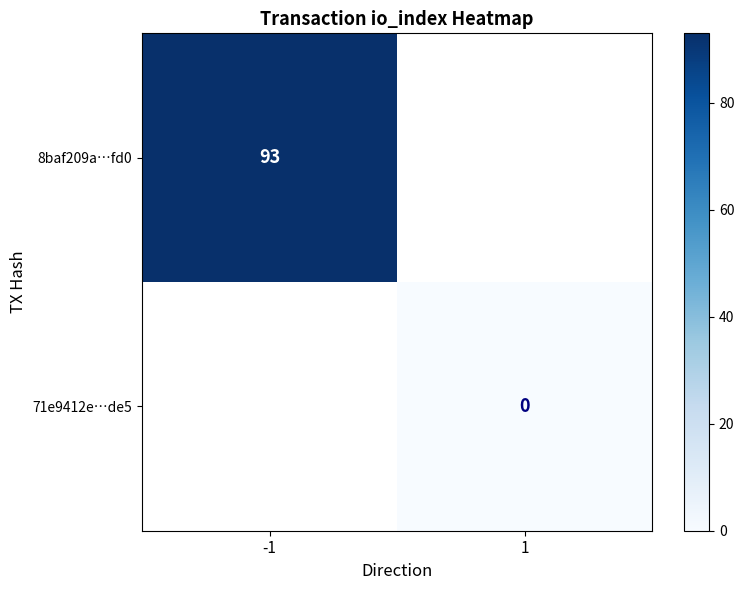

Is it true that 8baf209a…fd0 equals 63 at -1?

False